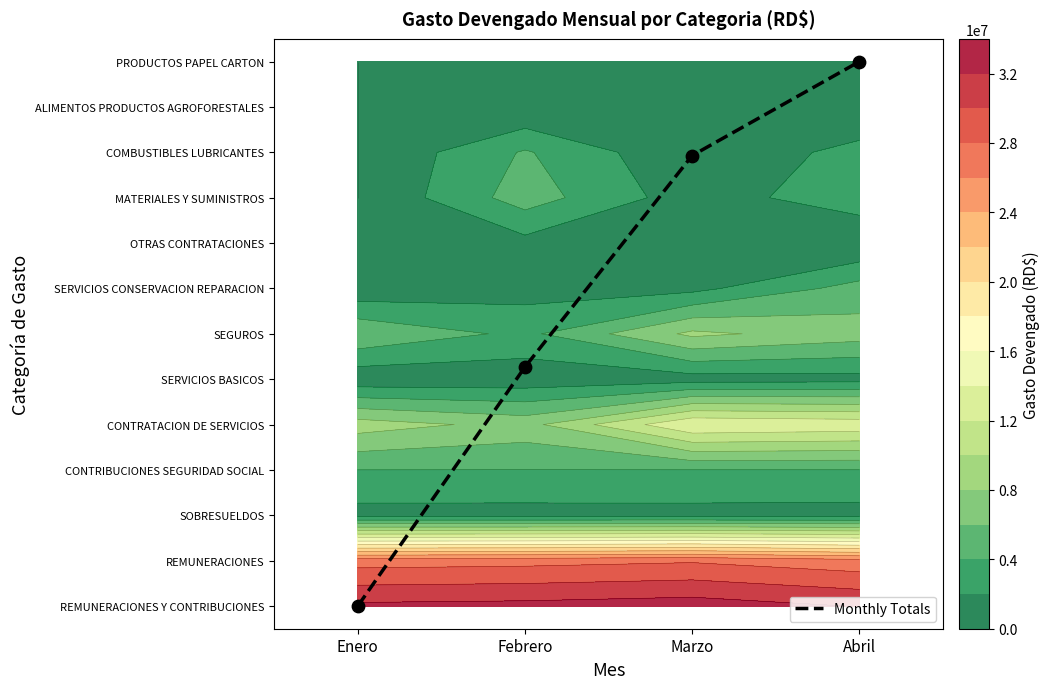

Is it true that the value at Febrero is 8.4?

False